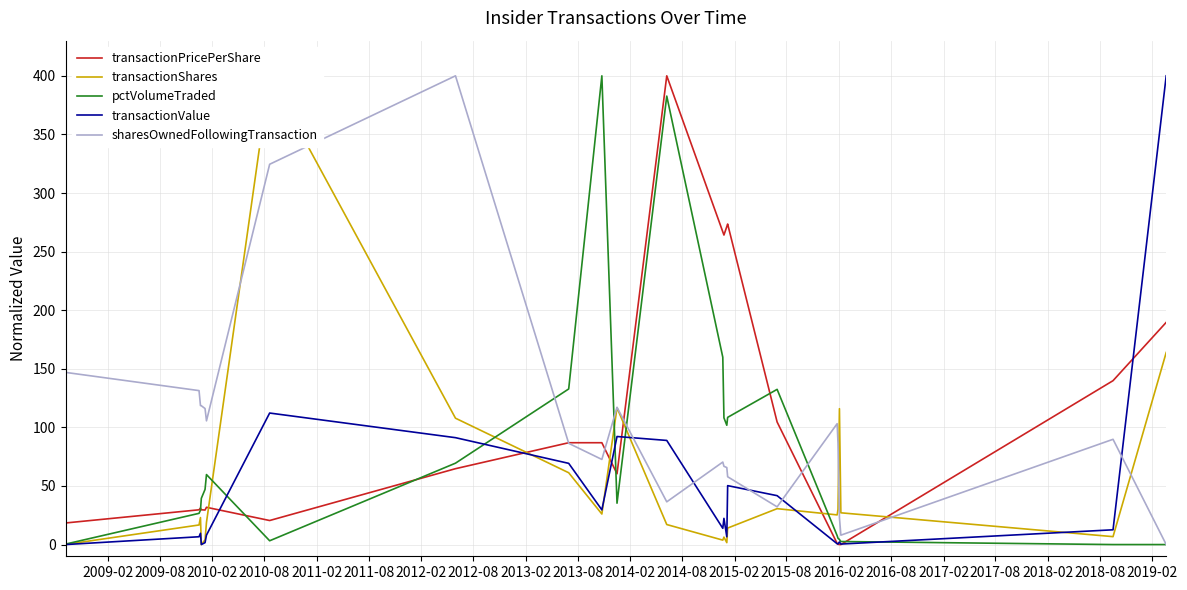

Which series has the widest spread of values?

transactionPricePerShare